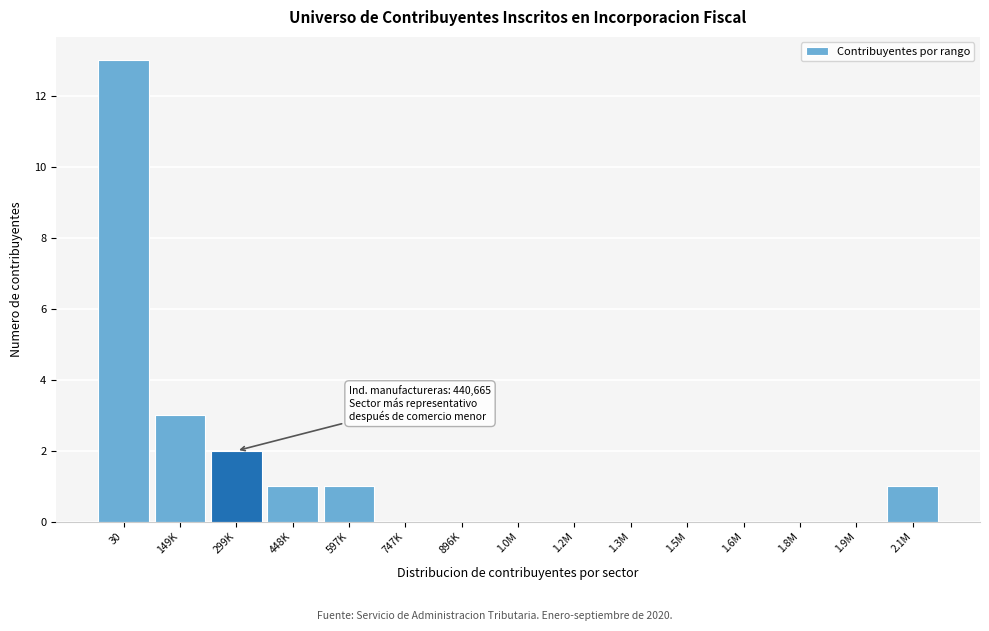

Reading right to left, what are all the values shown in this chart?

2.1M=1	1.9M=0	1.8M=0	1.6M=0	1.5M=0	1.3M=0	1.2M=0	1.0M=0	896K=0	747K=0	597K=1	448K=1	299K=2	149K=3	30=13